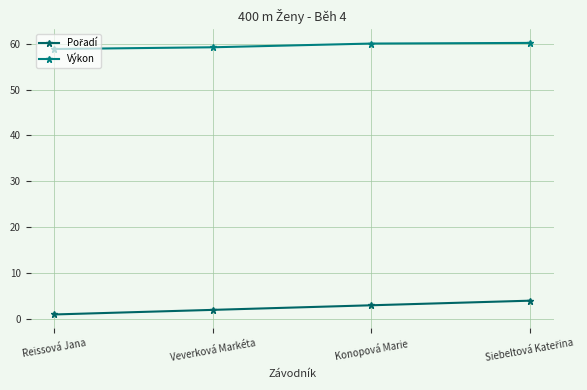

Count the number of data series in this chart.

2